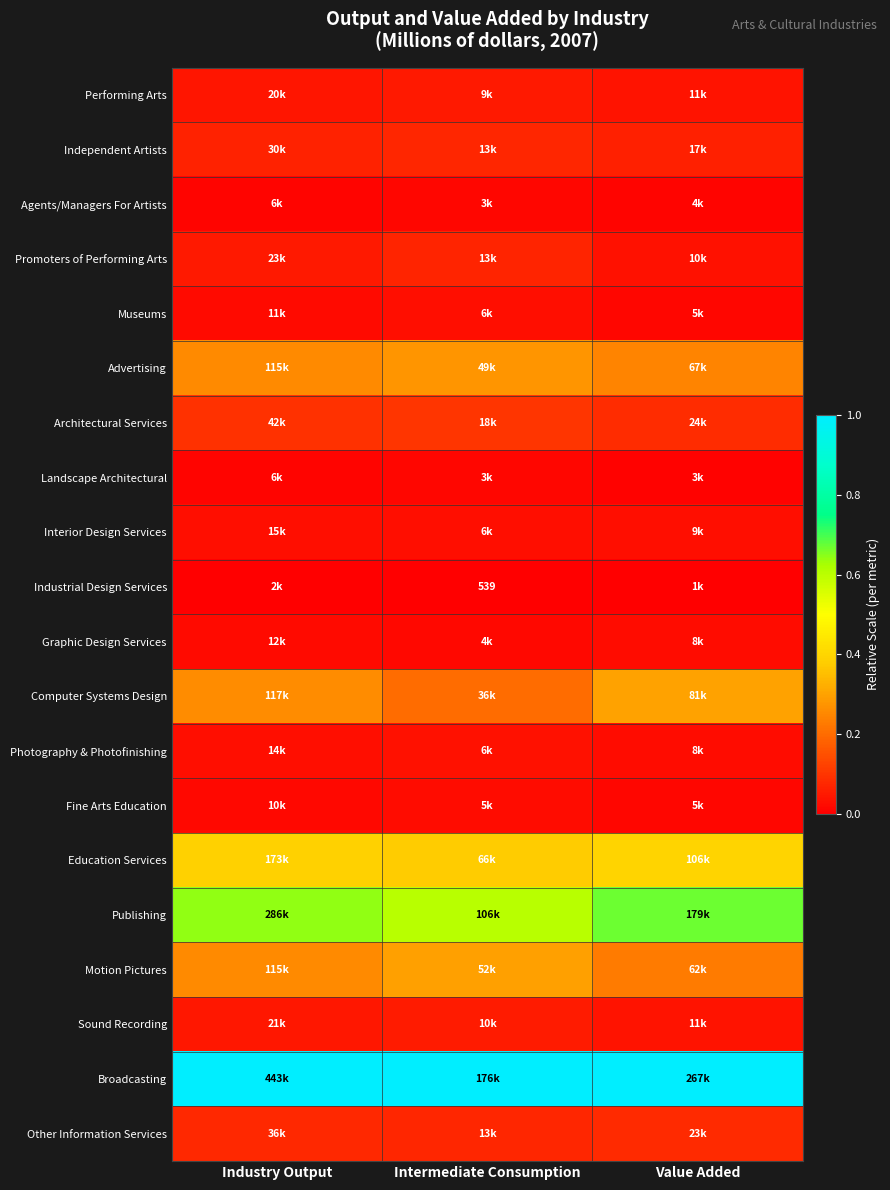

True or false: Motion Pictures has a value of 0.2 at Value Added.

True